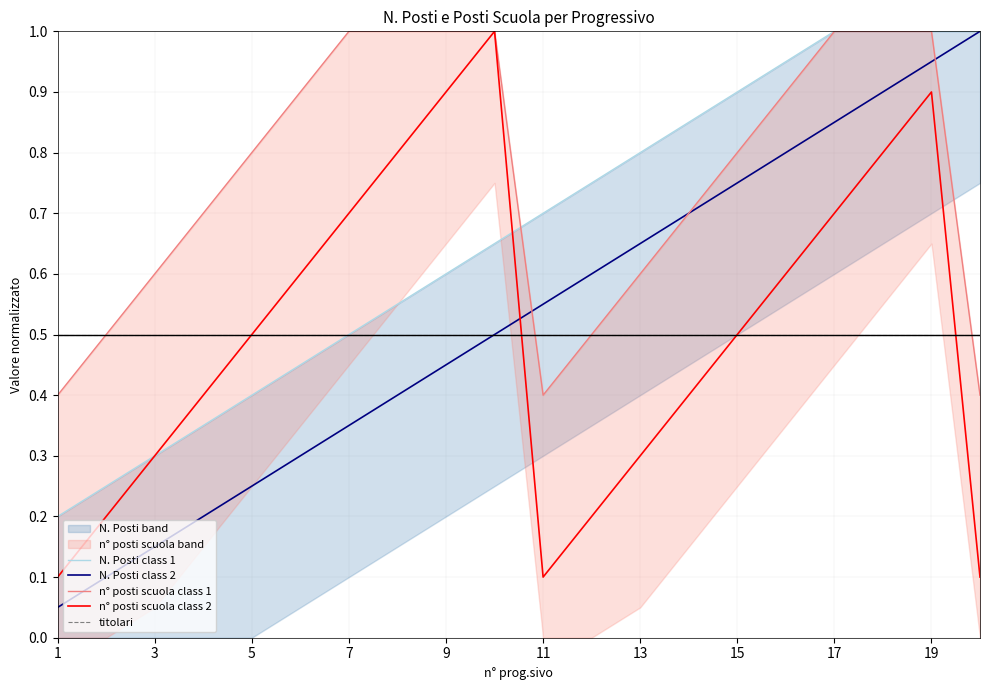

The n° posti scuola class 2 series shows 0.5 at 15. True or false?

True